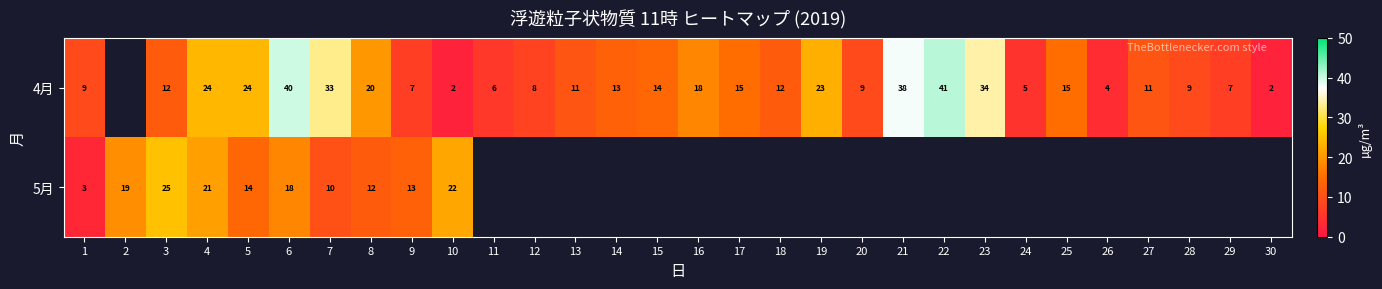

The 5月 series shows 37.5 at 4. True or false?

False